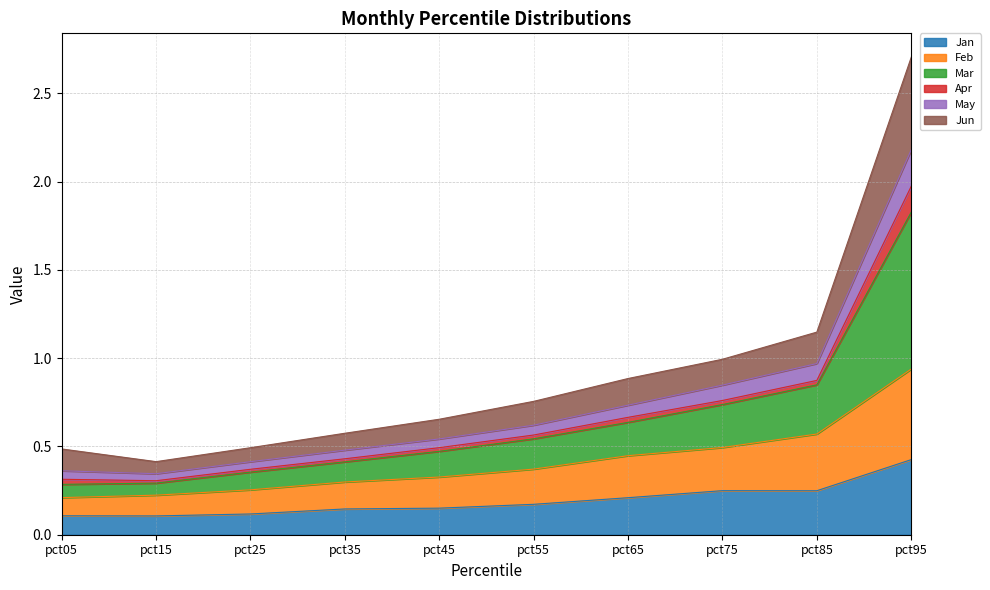

Which category has the highest value in the Jan series?

pct95